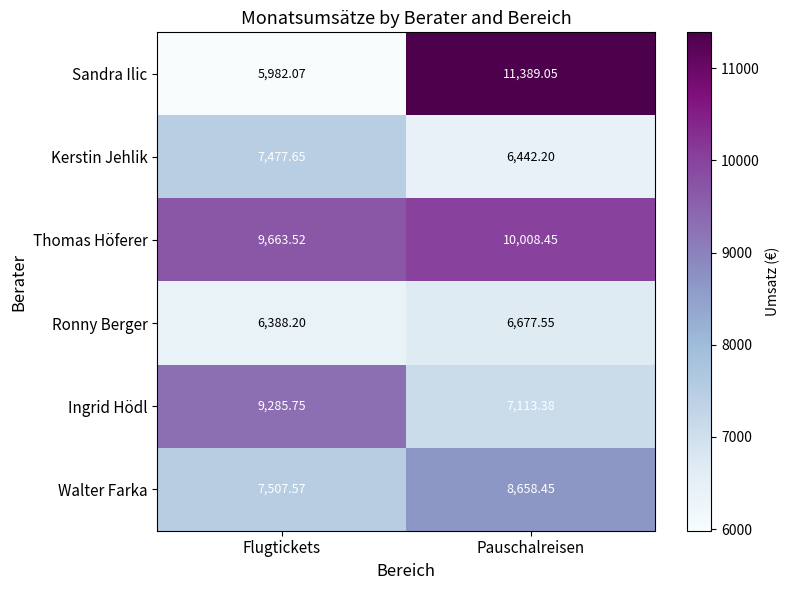

At which category is the sum across all series the highest?

Pauschalreisen